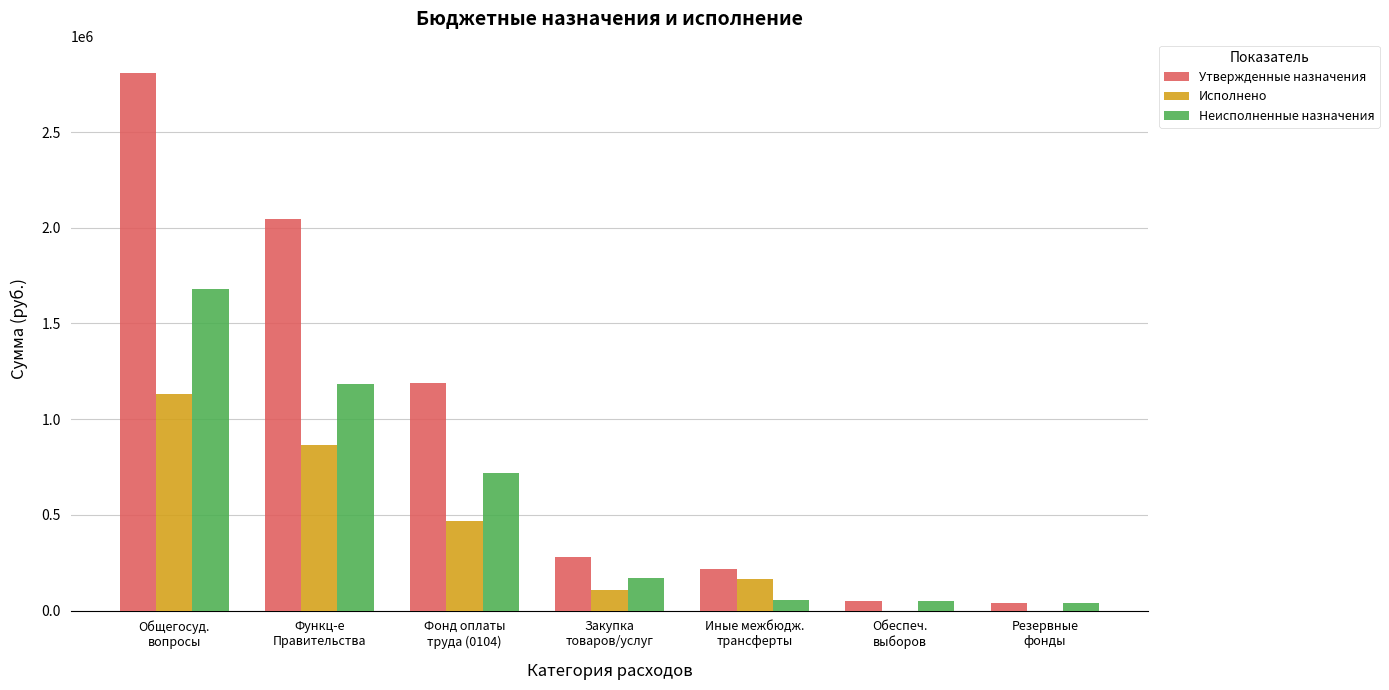

Which series has the largest total across all categories?

Утвержденные назначения